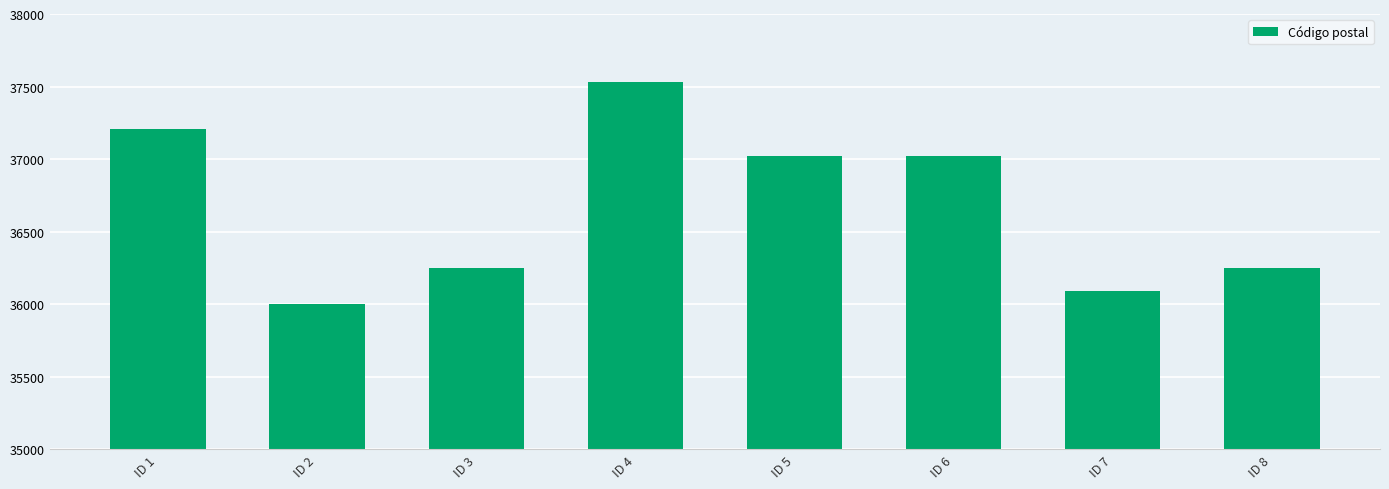

Are the bars horizontal?

No